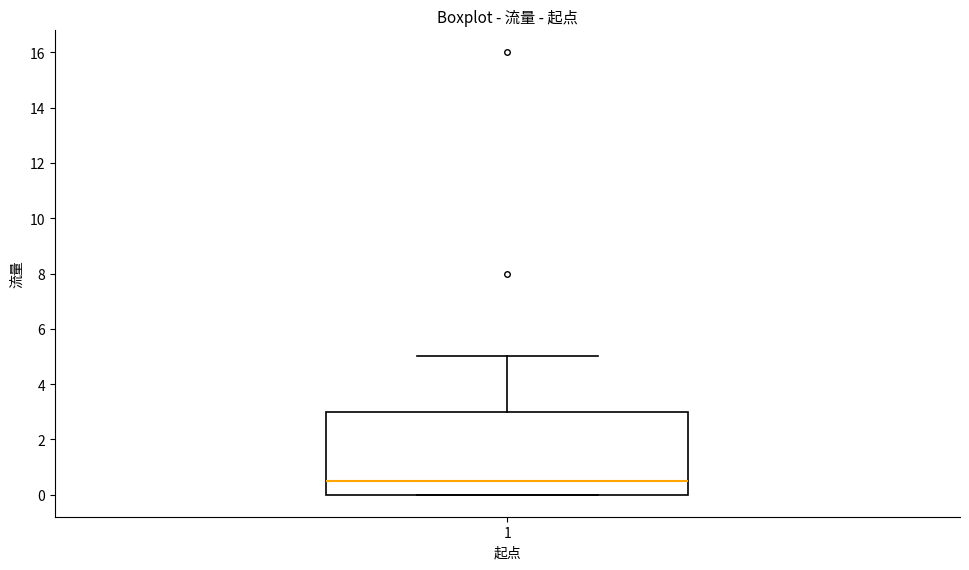

Transcribe this box plot: give where the median line is, the range the box spans, and where the two whiskers end, as read against the y-axis. The values are not printed on the chart, so give them approximately, as read against the axis.

median 0.6, box 0.0 to 3.0, whiskers 0.0 to 5.0